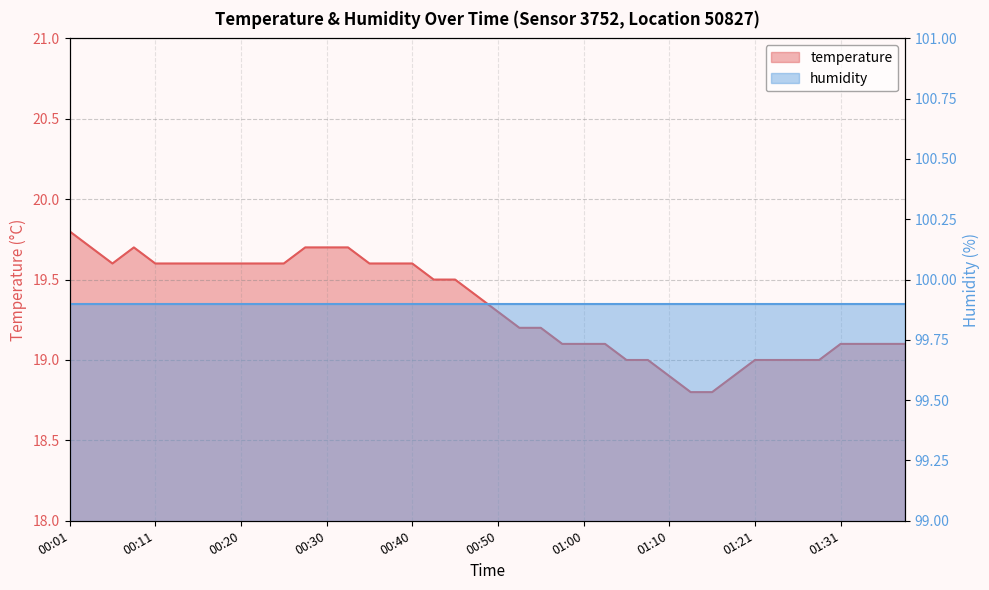

What is the label of the 17th point from the left?

00:40